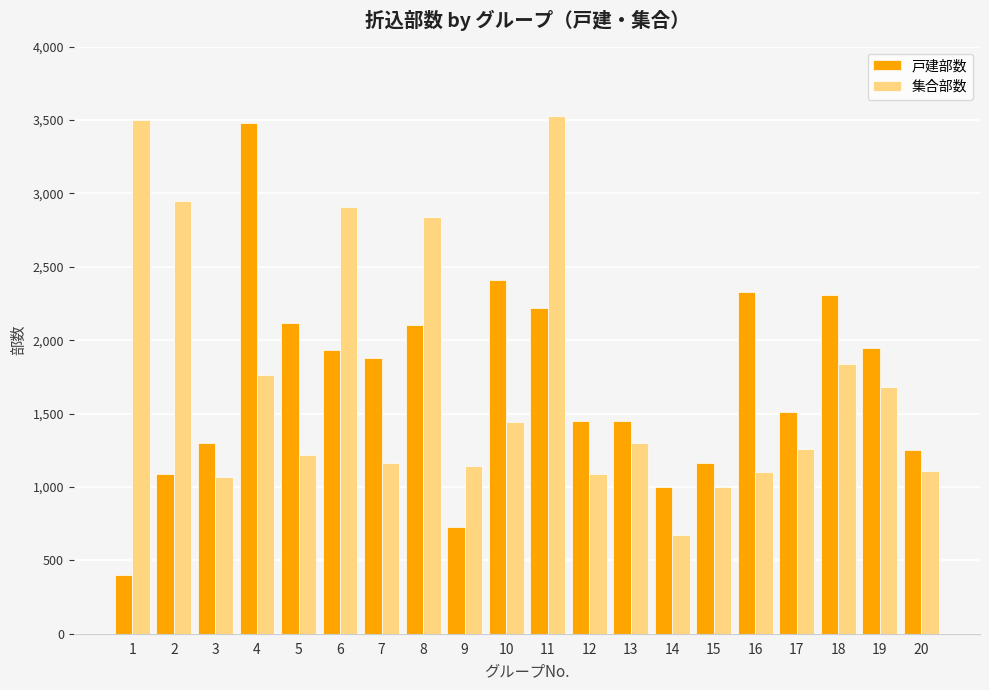

Rank the series at 10 from lowest to highest value.

集合部数, 戸建部数